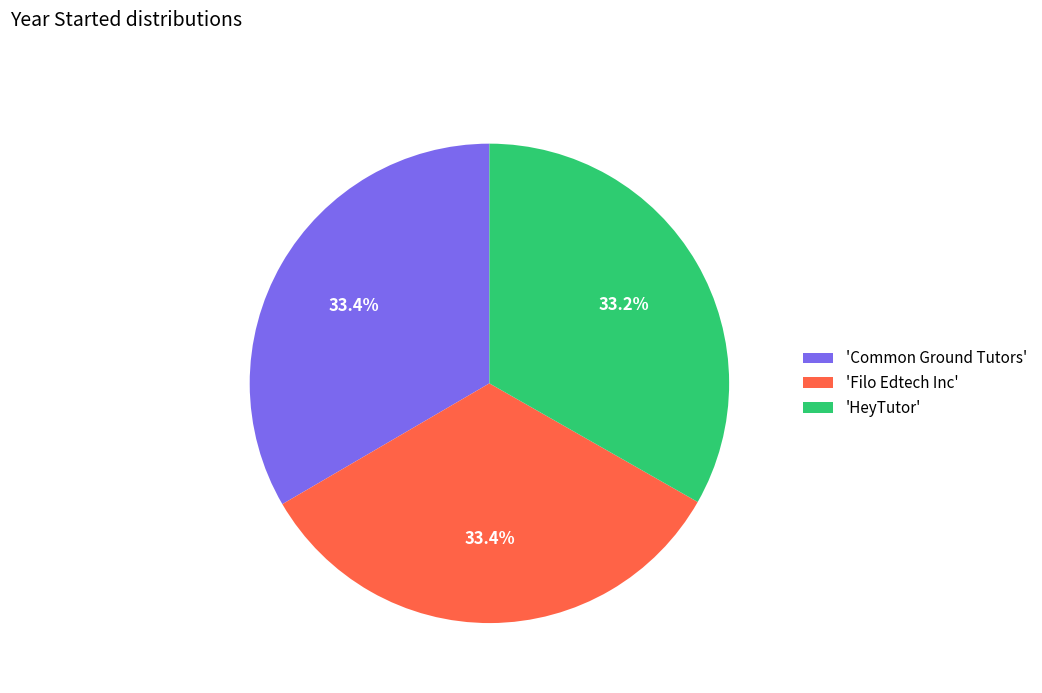

What is the ratio of the value at 'HeyTutor' to the value at 'Common Ground Tutors'?

1.0